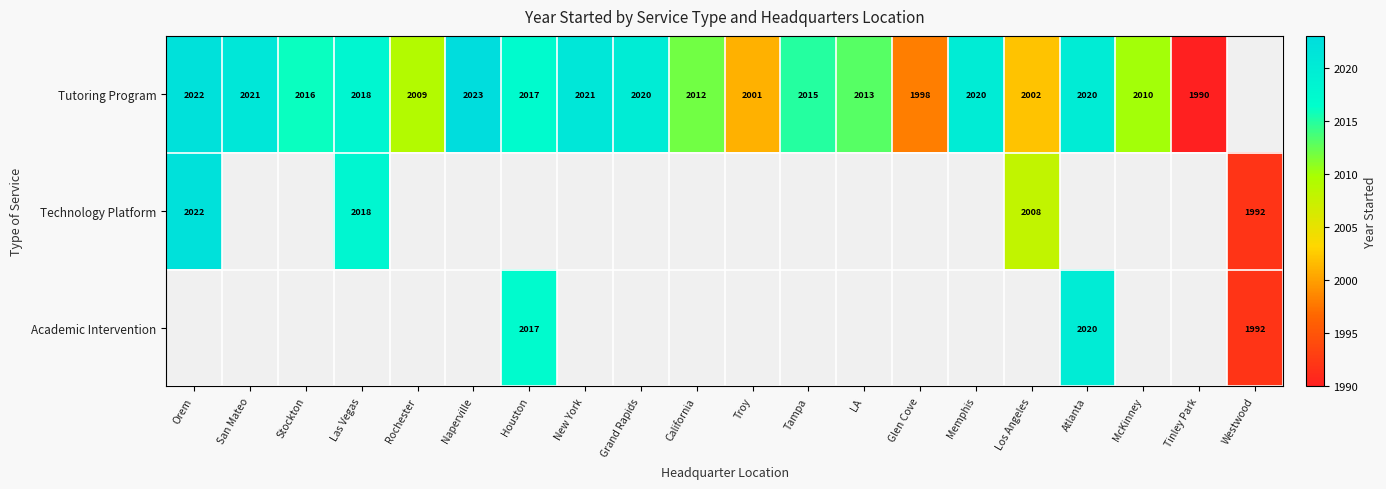

Is the value of Technology Platform at Los Angeles greater than the value of Tutoring Program at Rochester?

No